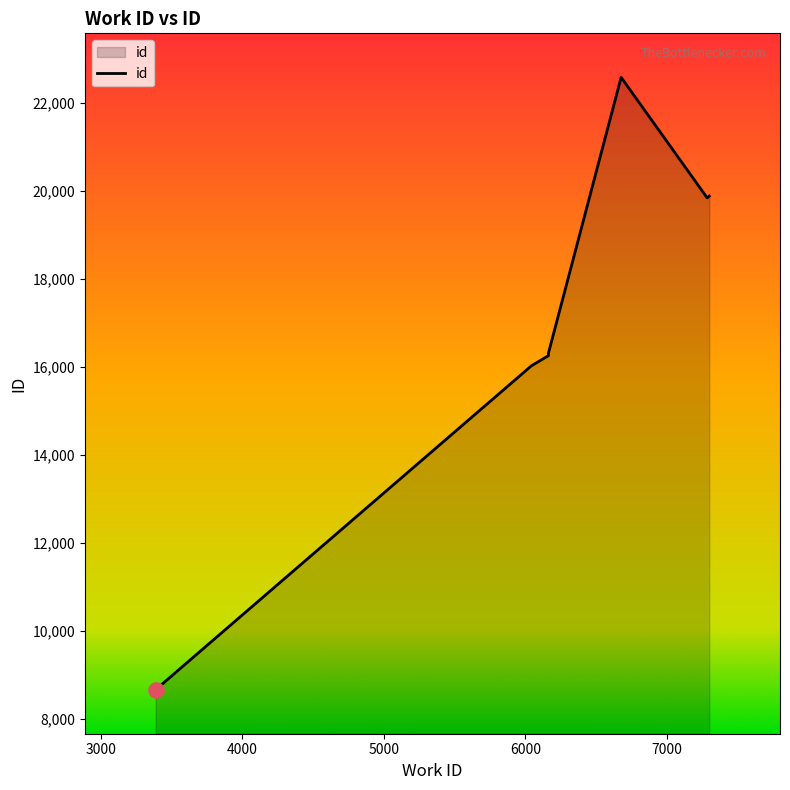

Approximately how many times larger is the value at 6163 compared to 6163?

1.0